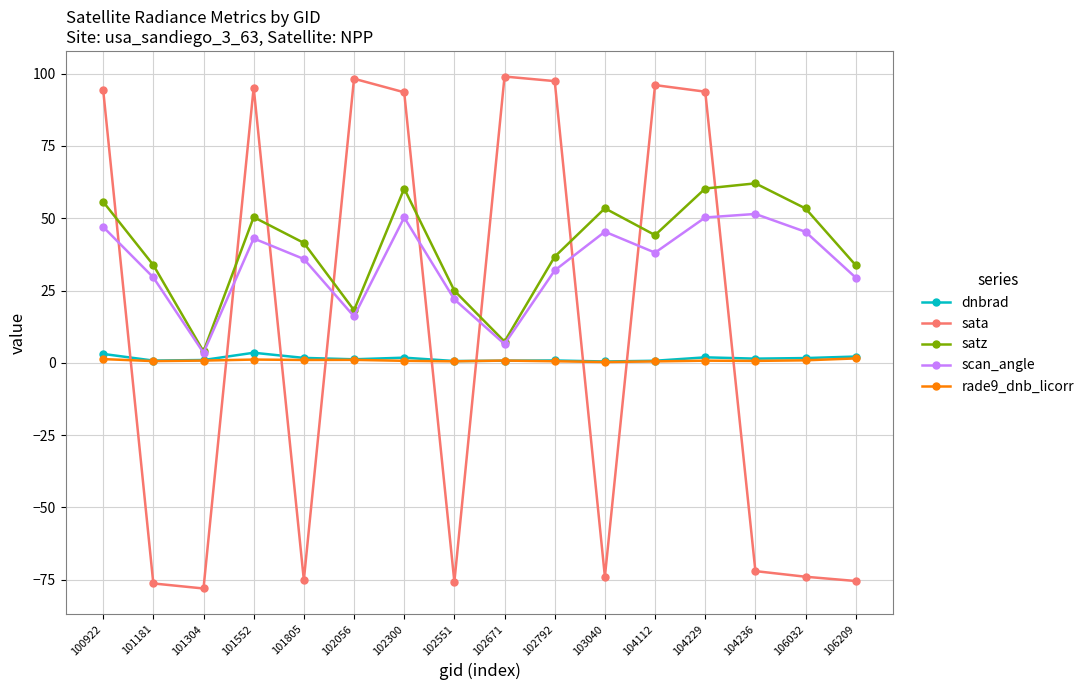

What are all the series names shown in the legend?

dnbrad, sata, satz, scan_angle, rade9_dnb_licorr